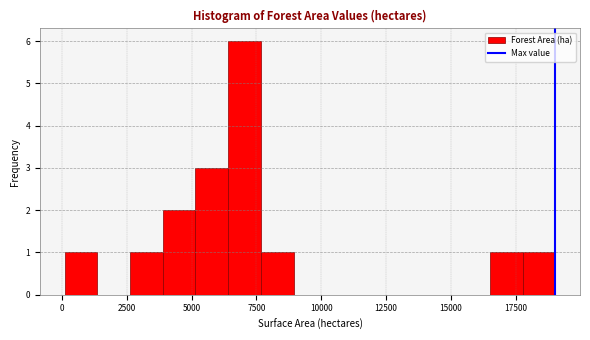

Read against the x-axis, roughly where is the centre of the tallest bar?

7000